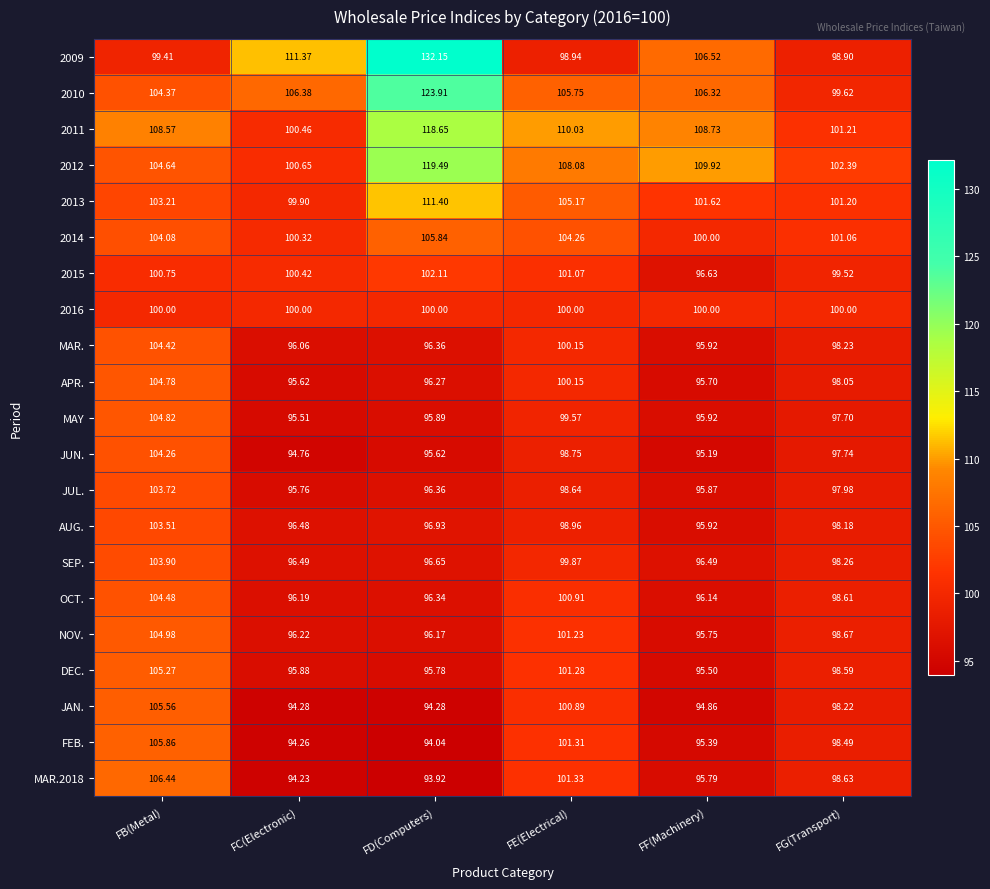

List the series in order of their peak value, lowest first.

2016, 2015, AUG., JUL., SEP., JUN., MAR., OCT., APR., MAY, NOV., DEC., JAN., 2014, FEB., MAR.2018, 2013, 2011, 2012, 2010, 2009